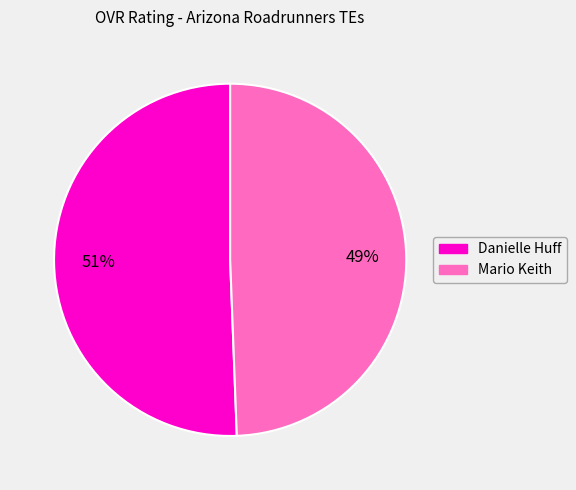

Which category accounts for the majority?

Danielle Huff